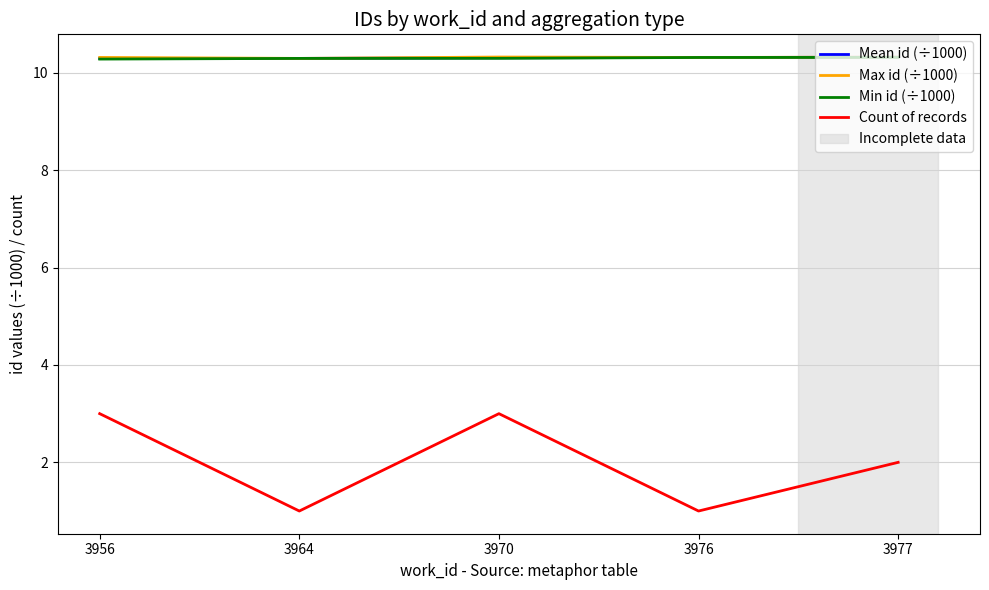

What is the maximum value shown in the chart?

10.3